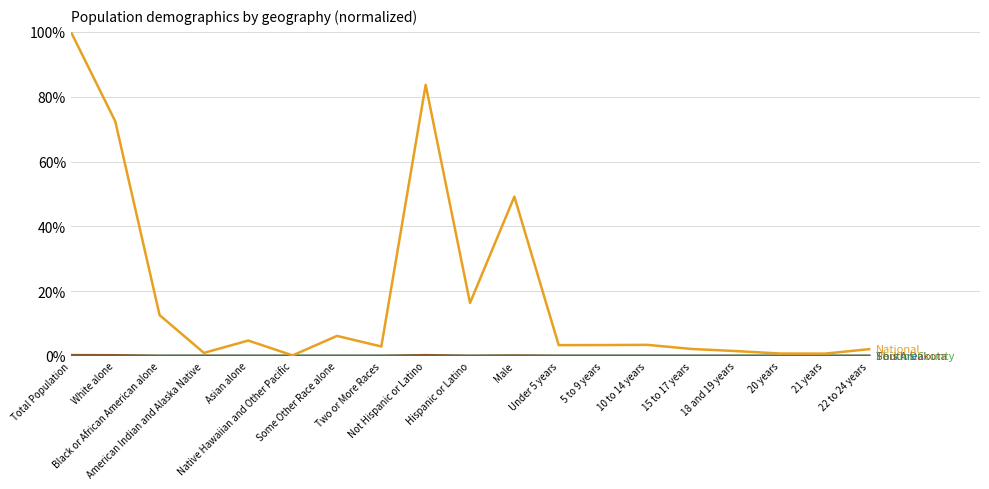

What is the greatest value displayed?

100.0